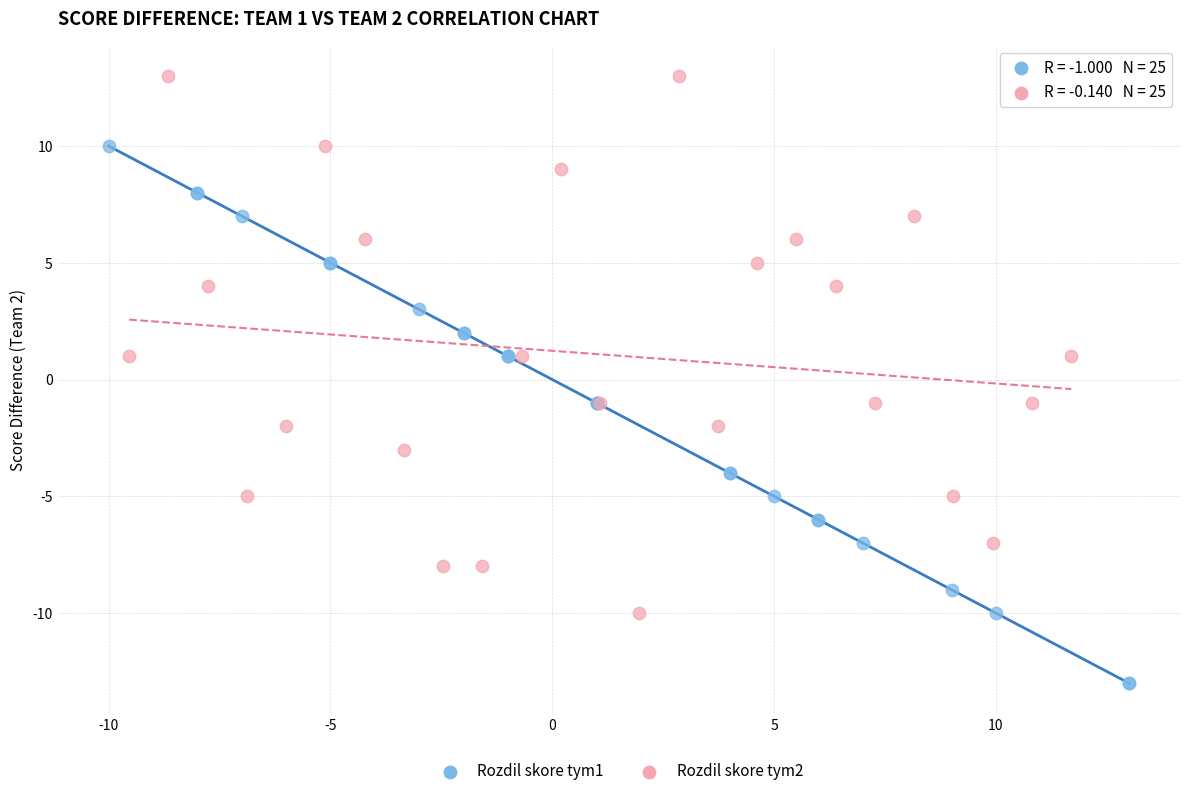

Which series contains the lowest Y value?

Rozdil skore tym1